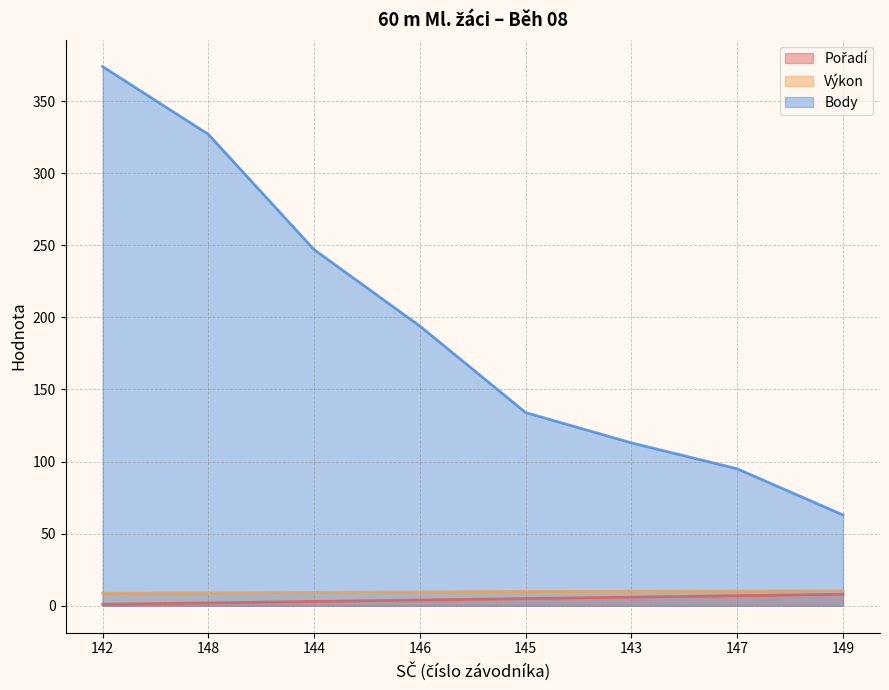

Reading left to right, what are all the values shown in this chart?

Pořadí: 142=1.0	148=2.0	144=3.0	146=4.0	145=5.0	143=6.0	147=7.0	149=8.0
Výkon: 142=8.7	148=8.9	144=9.3	146=9.6	145=9.9	143=10.1	147=10.2	149=10.4
Body: 142=374.0	148=327.0	144=247.0	146=194.0	145=134.0	143=113.0	147=95.0	149=63.0